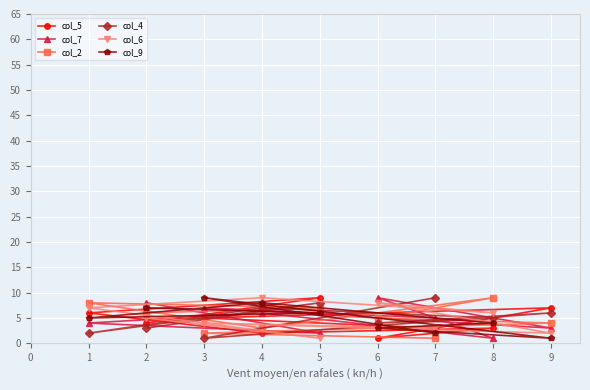

How many col_9 values are between 3 and 7?

5